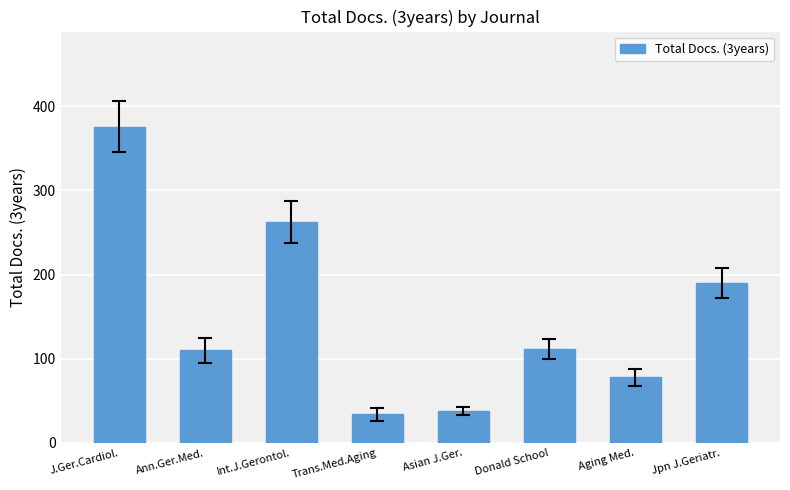

Is it true that the value at Ann.Ger.Med. is 27?

False